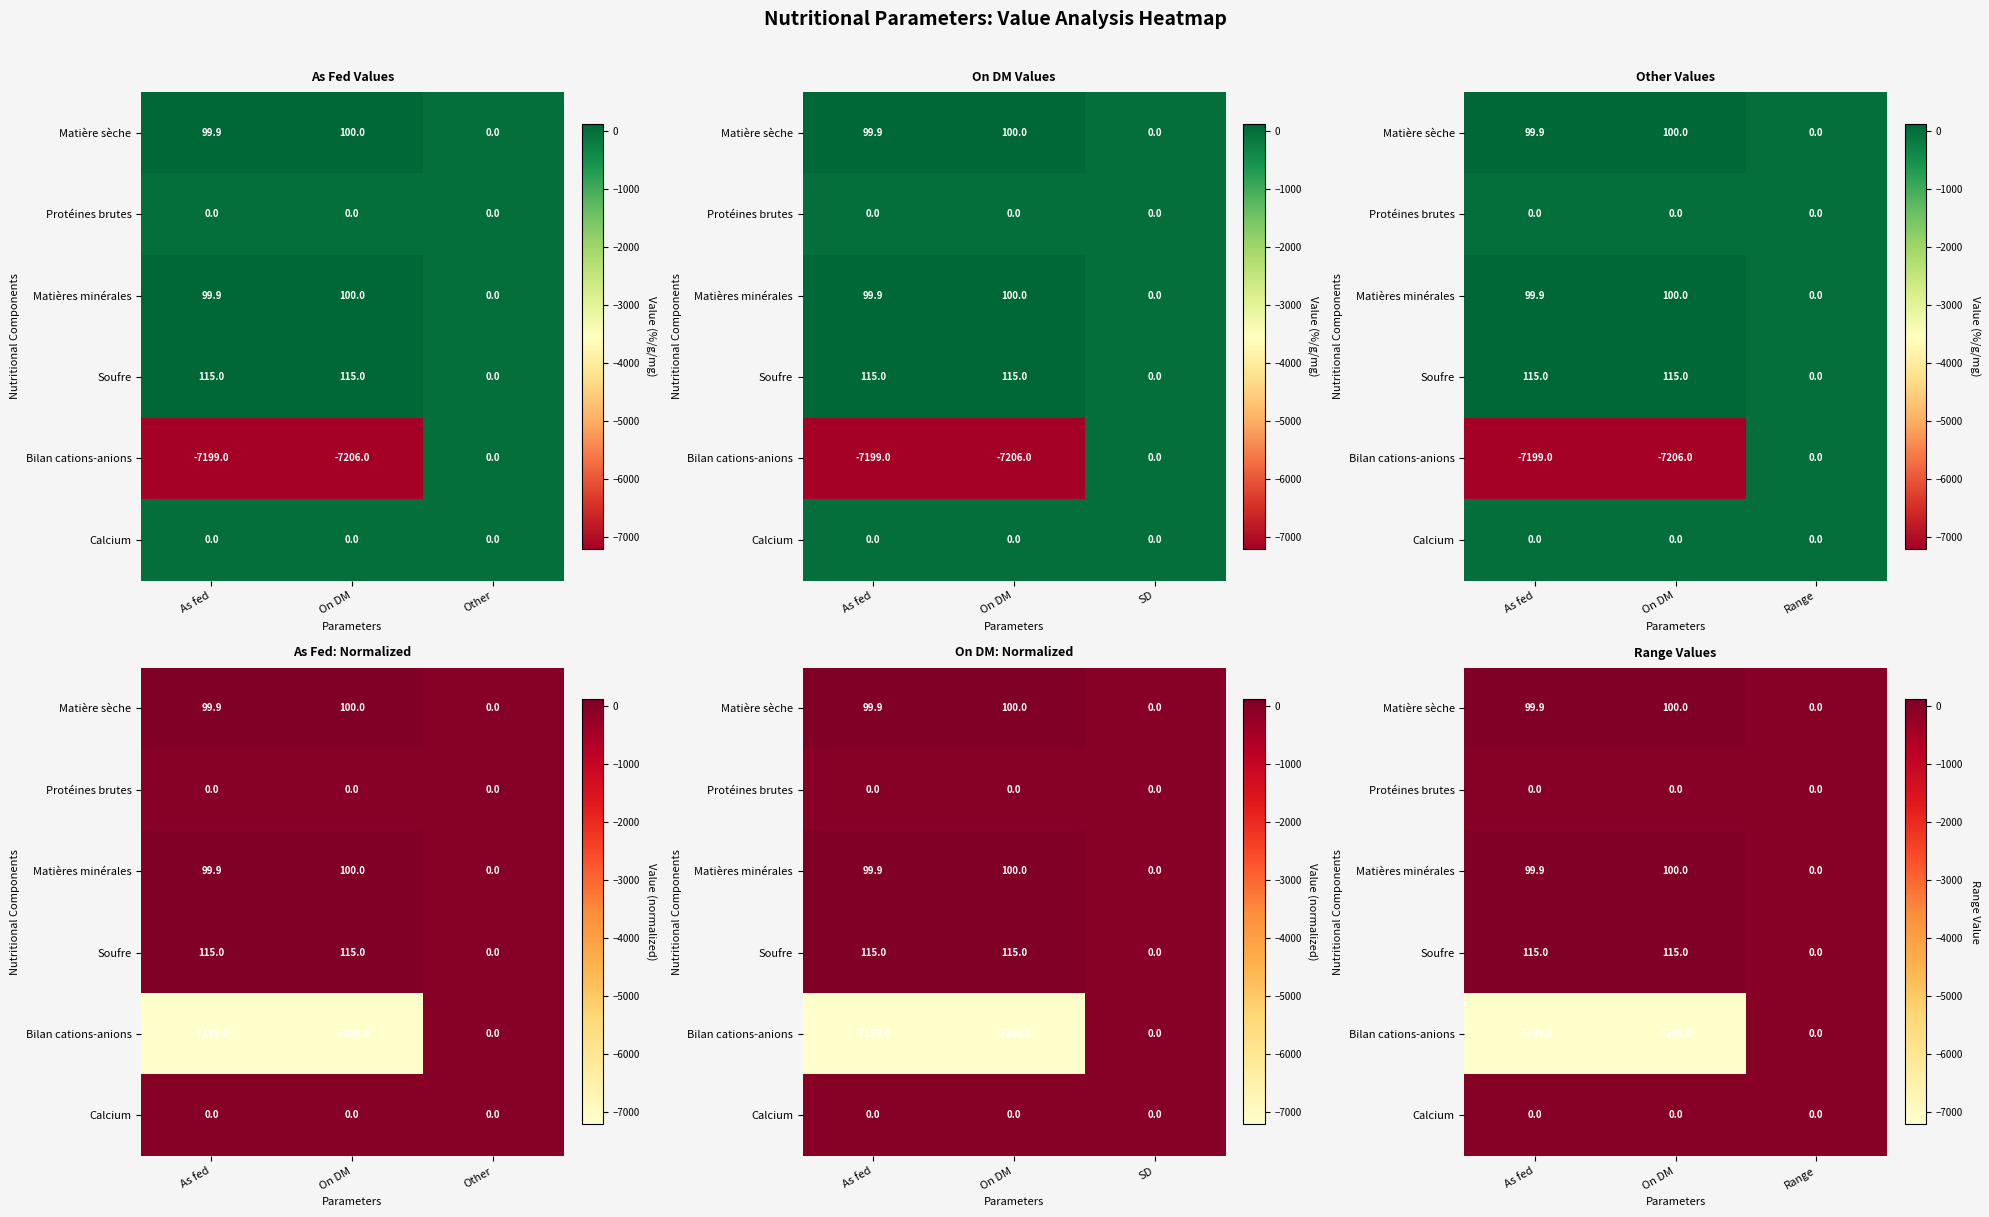

Rank the categories by Matières minérales value from lowest to highest.

Range, As fed, On DM